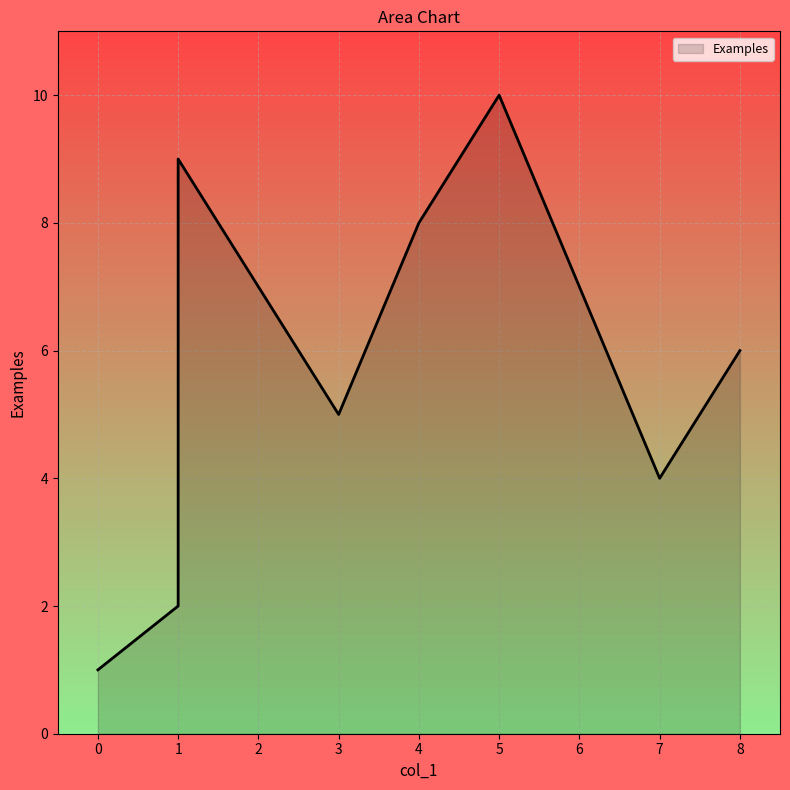

What is the sum of the values at 7 and 1?

13